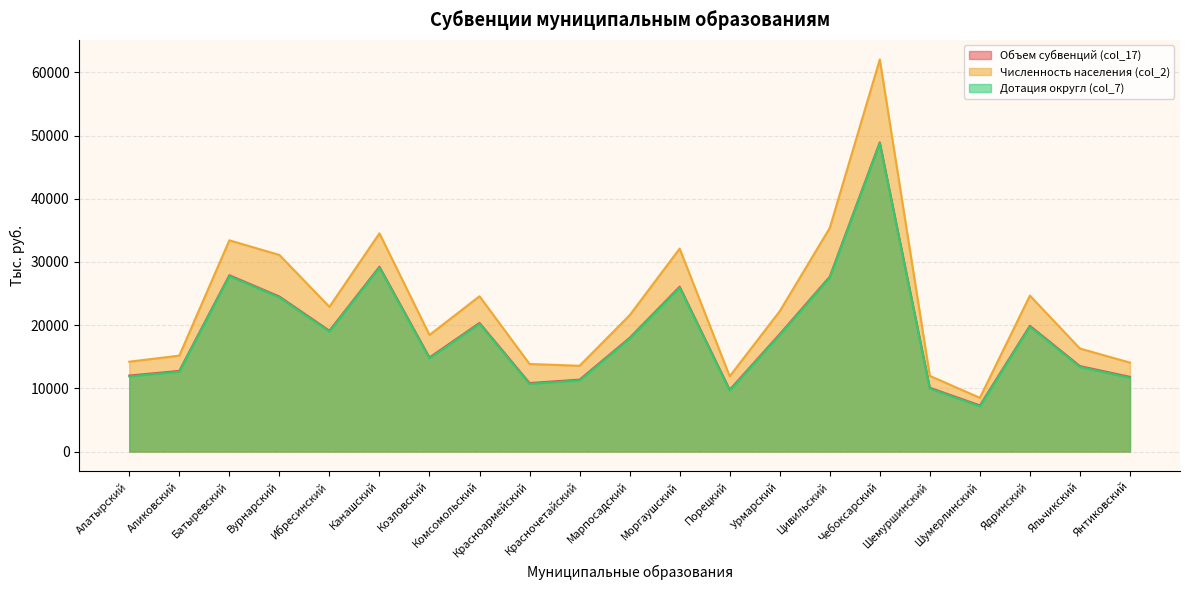

True or false: Дотация округл (col_7) and Численность населения (col_2) intersect in this chart.

False